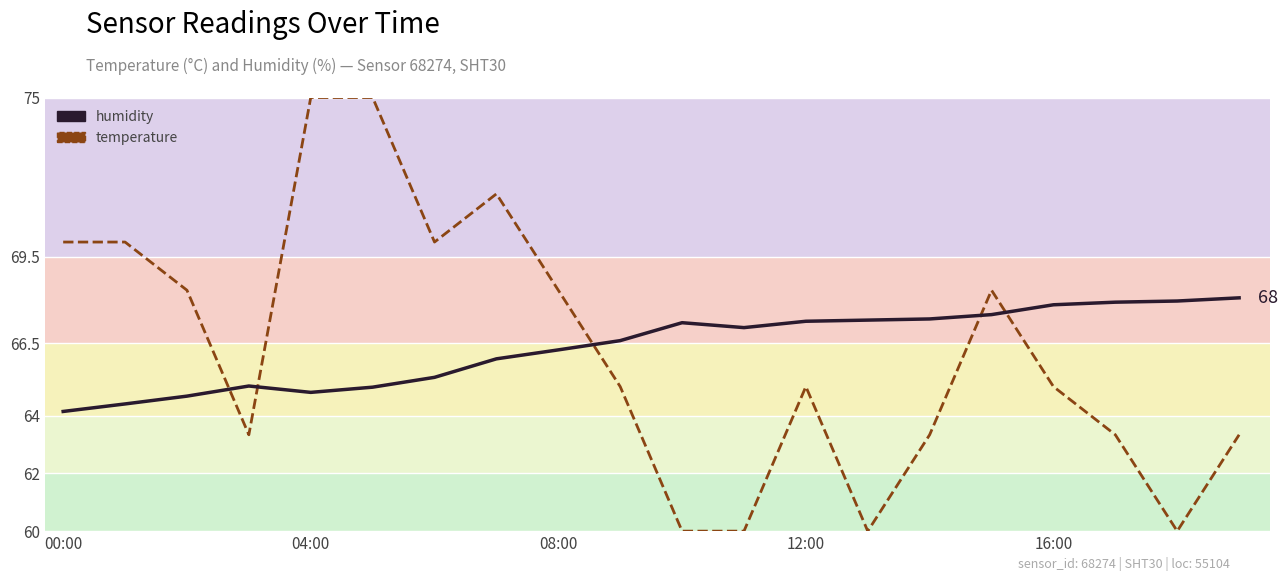

Which series has the largest range (max minus min)?

temperature